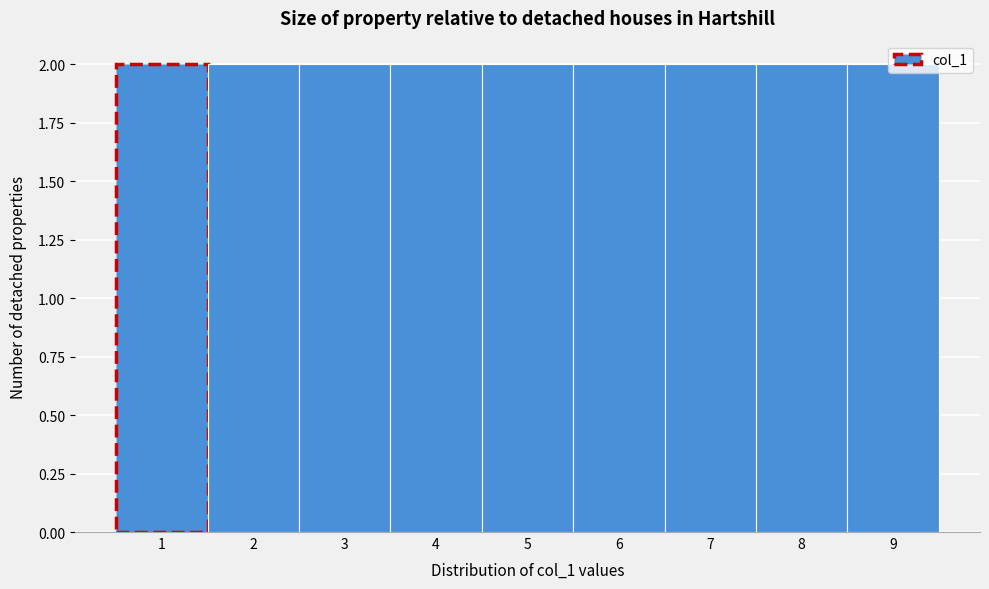

What is the height of the bar covering 8.5 to 9.5 on the x-axis? The values are not printed on the chart, so give them approximately, as read against the axis.

2